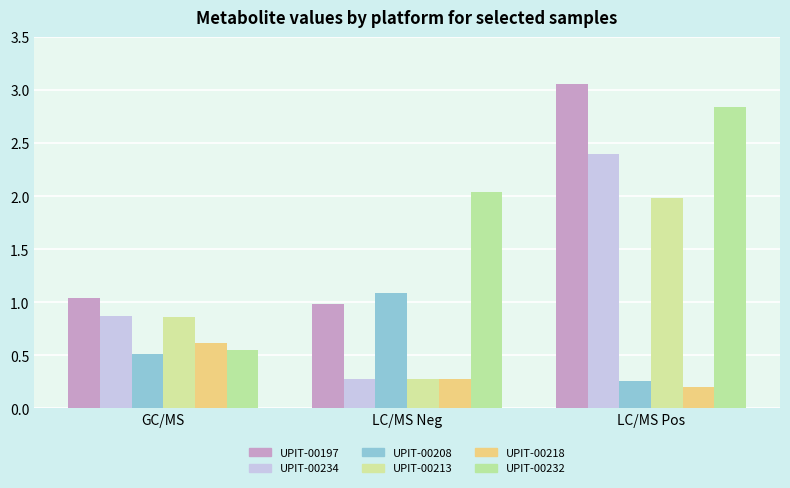

How many bars are there in total?

18